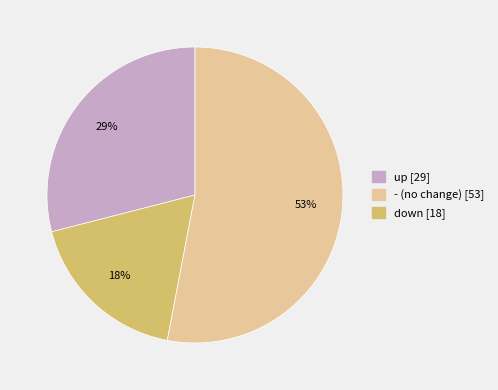

To the nearest percent, what is the difference between the largest and smallest slice percentages?

35%